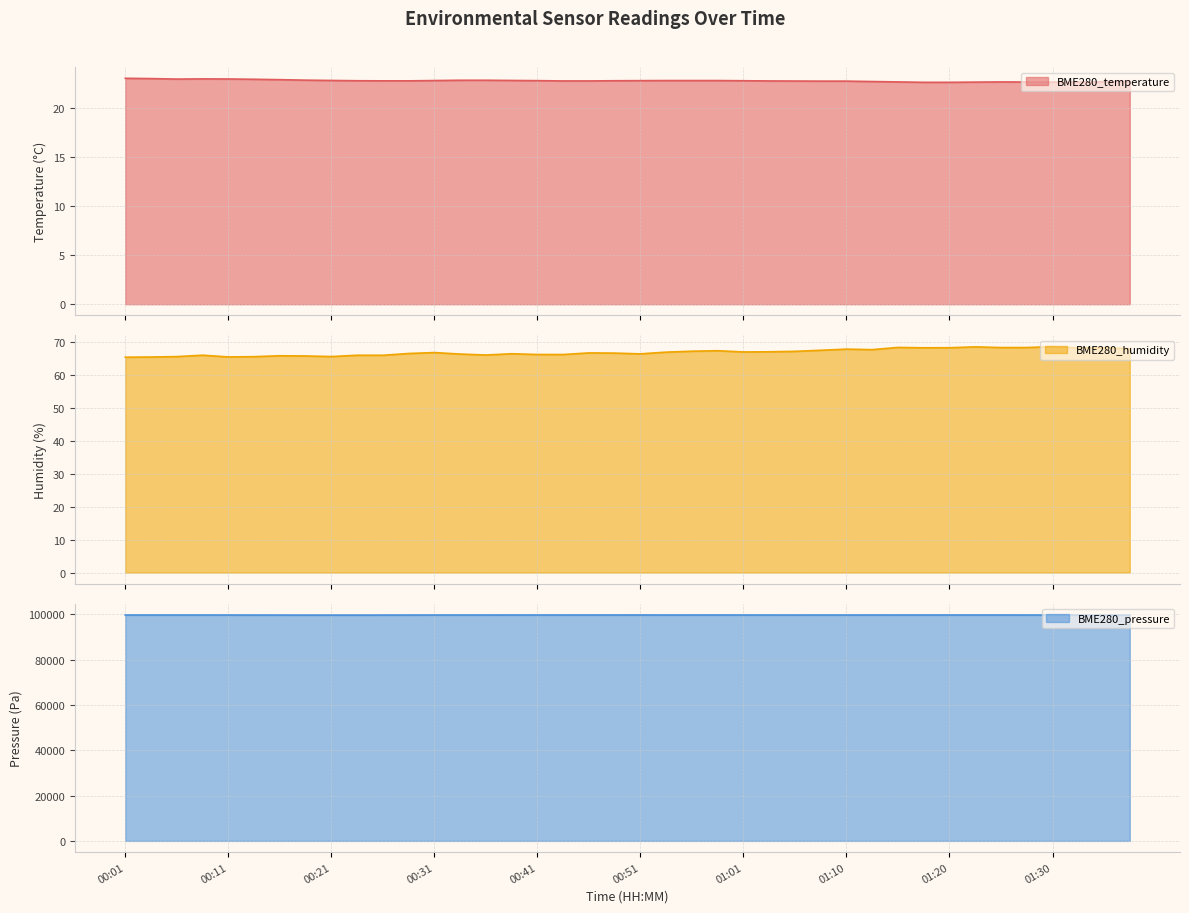

Which has a higher value, 01:35 or 01:13?

01:13